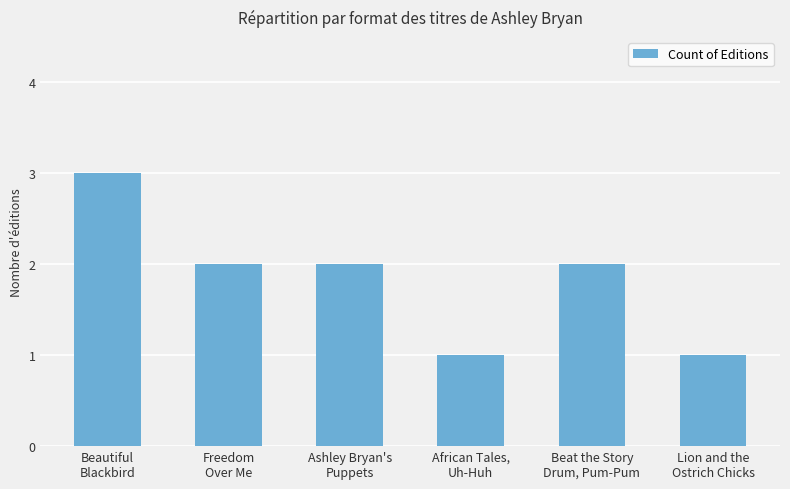

Approximately how many times larger is the value at African Tales,
Uh-Huh compared to Beautiful
Blackbird?

0.3